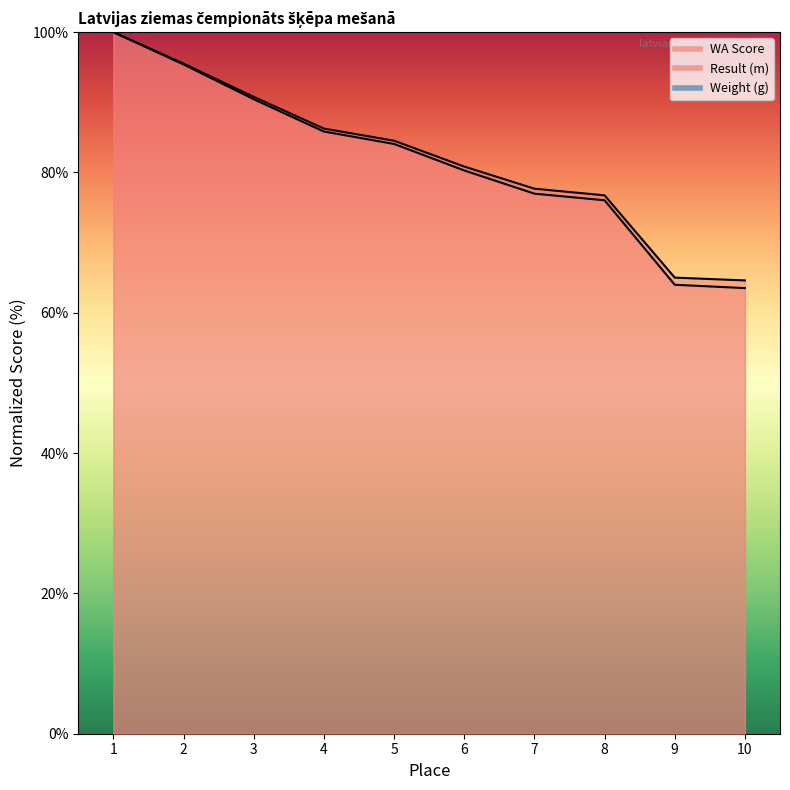

What is the value of the WA Score point at the 9th from the left?

64.0